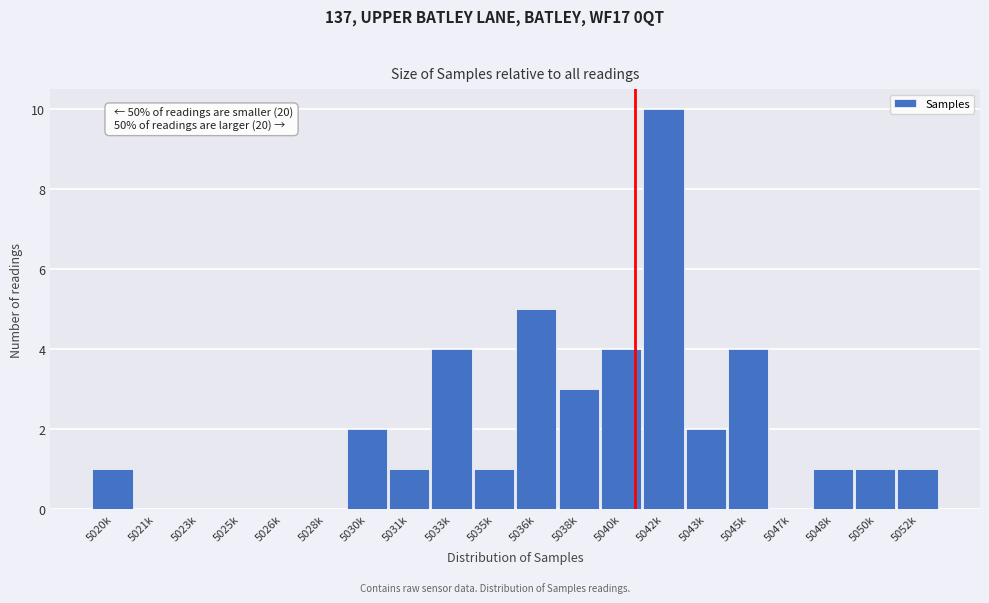

Reading left to right, list all the values displayed in this chart.

5020k=1	5021k=0	5023k=0	5025k=0	5026k=0	5028k=0	5030k=2	5031k=1	5033k=4	5035k=1	5036k=5	5038k=3	5040k=4	5042k=10	5043k=2	5045k=4	5047k=0	5048k=1	5050k=1	5052k=1